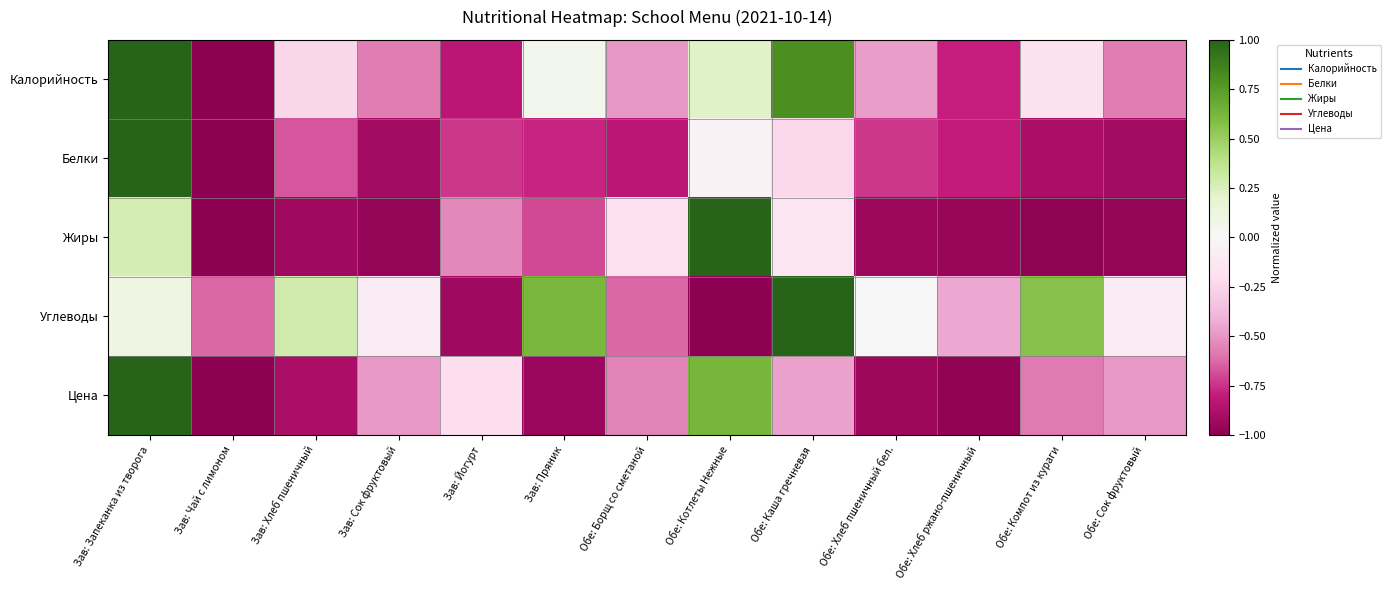

Reading left to right, what are all the values shown in this chart?

Калорийность: Зав: Запеканка из творога=1.0	Зав: Чай с лимоном=-1.0	Зав: Хлеб пшеничный=-0.2	Зав: Сок фруктовый=-0.6	Зав: Йогурт=-0.8	Зав: Пряник=0.0	Обе: Борщ со сметаной=-0.5	Обе: Котлеты Нежные=0.2	Обе: Каша гречневая=0.8	Обе: Хлеб пшеничный бел.=-0.5	Обе: Хлеб ржано-пшеничный=-0.8	Обе: Компот из кураги=-0.2	Обе: Сок фруктовый=-0.6
Белки: Зав: Запеканка из творога=1.0	Зав: Чай с лимоном=-1.0	Зав: Хлеб пшеничный=-0.7	Зав: Сок фруктовый=-0.9	Зав: Йогурт=-0.7	Зав: Пряник=-0.8	Обе: Борщ со сметаной=-0.8	Обе: Котлеты Нежные=-0.0	Обе: Каша гречневая=-0.2	Обе: Хлеб пшеничный бел.=-0.7	Обе: Хлеб ржано-пшеничный=-0.8	Обе: Компот из кураги=-0.9	Обе: Сок фруктовый=-0.9
Жиры: Зав: Запеканка из творога=0.3	Зав: Чай с лимоном=-1.0	Зав: Хлеб пшеничный=-0.9	Зав: Сок фруктовый=-1.0	Зав: Йогурт=-0.5	Зав: Пряник=-0.7	Обе: Борщ со сметаной=-0.2	Обе: Котлеты Нежные=1.0	Обе: Каша гречневая=-0.2	Обе: Хлеб пшеничный бел.=-0.9	Обе: Хлеб ржано-пшеничный=-1.0	Обе: Компот из кураги=-1.0	Обе: Сок фруктовый=-1.0
Углеводы: Зав: Запеканка из творога=0.1	Зав: Чай с лимоном=-0.6	Зав: Хлеб пшеничный=0.3	Зав: Сок фруктовый=-0.1	Зав: Йогурт=-0.9	Зав: Пряник=0.6	Обе: Борщ со сметаной=-0.6	Обе: Котлеты Нежные=-1.0	Обе: Каша гречневая=1.0	Обе: Хлеб пшеничный бел.=-0.0	Обе: Хлеб ржано-пшеничный=-0.4	Обе: Компот из кураги=0.6	Обе: Сок фруктовый=-0.1
Цена: Зав: Запеканка из творога=1.0	Зав: Чай с лимоном=-1.0	Зав: Хлеб пшеничный=-0.9	Зав: Сок фруктовый=-0.5	Зав: Йогурт=-0.2	Зав: Пряник=-0.9	Обе: Борщ со сметаной=-0.6	Обе: Котлеты Нежные=0.6	Обе: Каша гречневая=-0.5	Обе: Хлеб пшеничный бел.=-0.9	Обе: Хлеб ржано-пшеничный=-1.0	Обе: Компот из кураги=-0.6	Обе: Сок фруктовый=-0.5